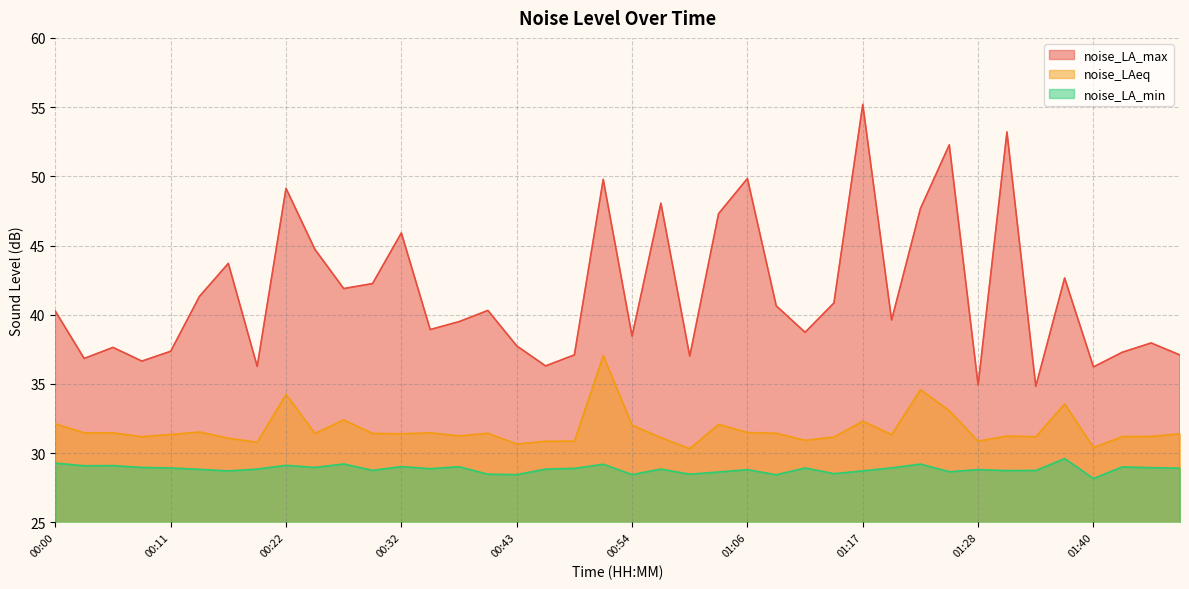

Rank the series by their average value, from lowest to highest.

noise_LA_min, noise_LAeq, noise_LA_max